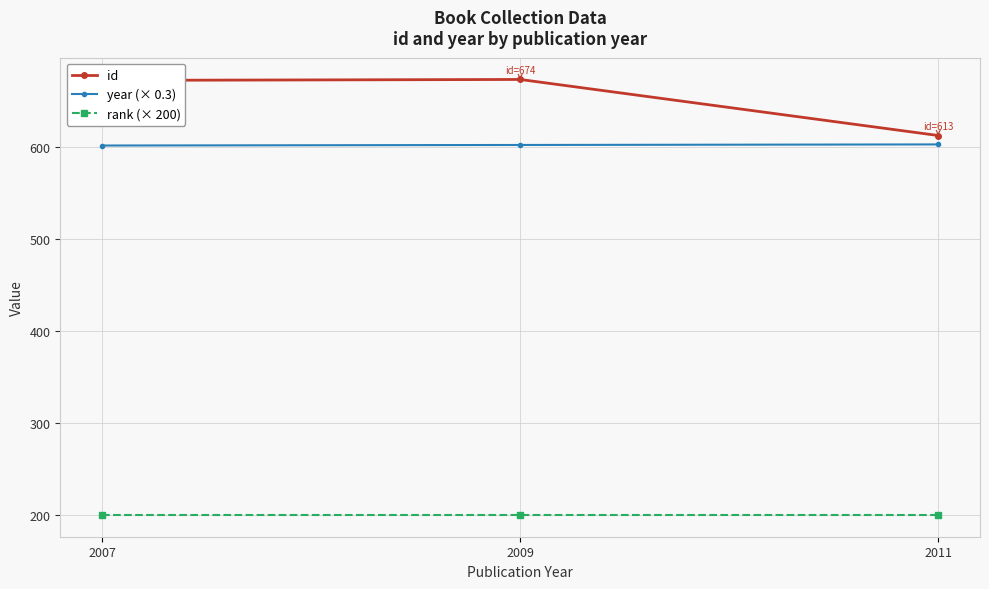

Is it true that year (× 0.3) equals 603.3 at 2011?

True